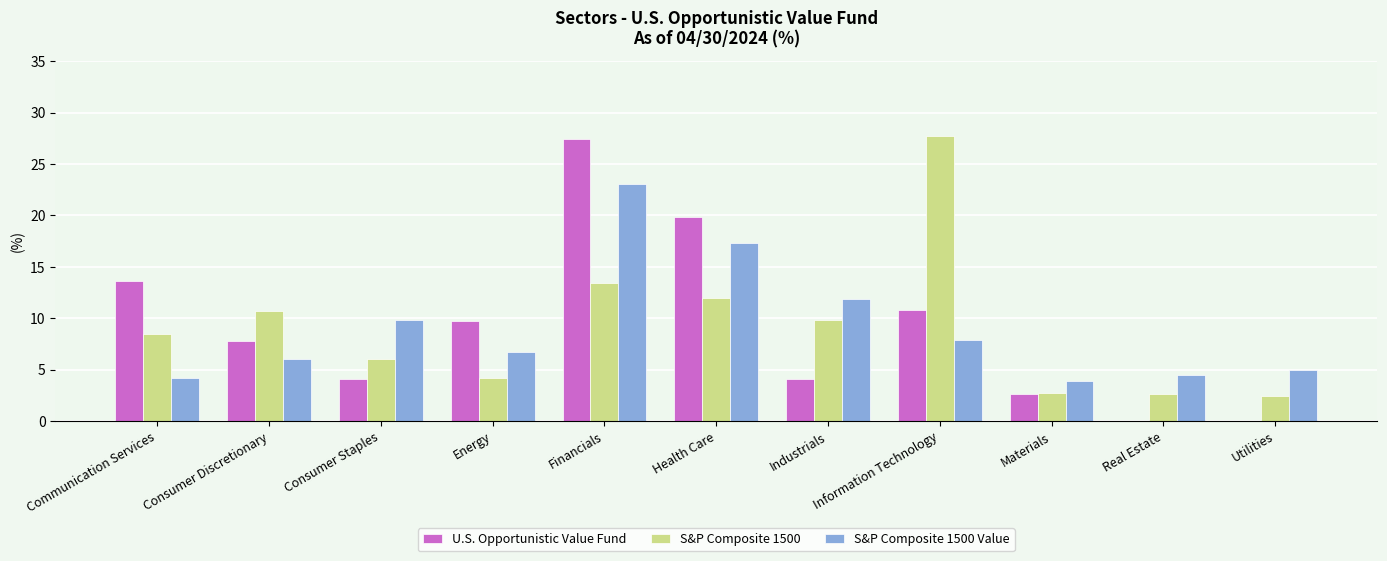

What is the sum of all S&P Composite 1500 values?

100.0